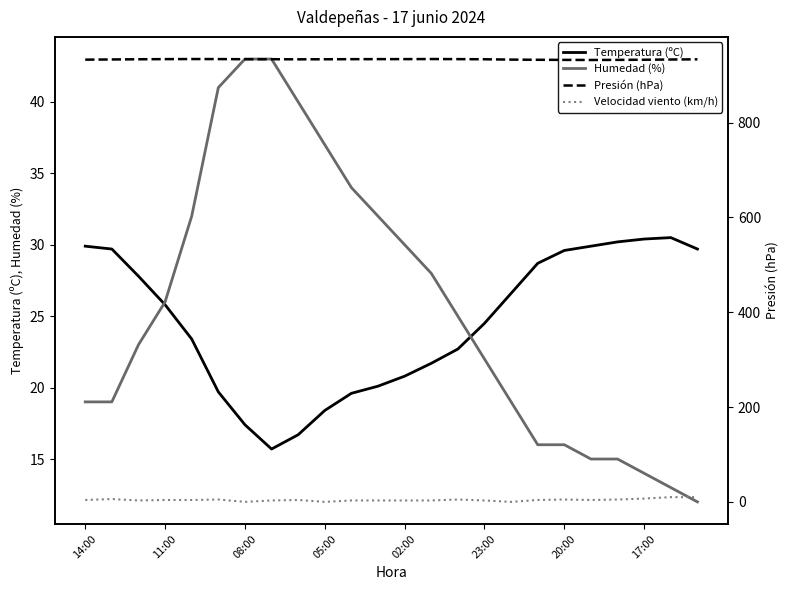

What is the approximate value of Humedad (%) at 08:00?

43.0